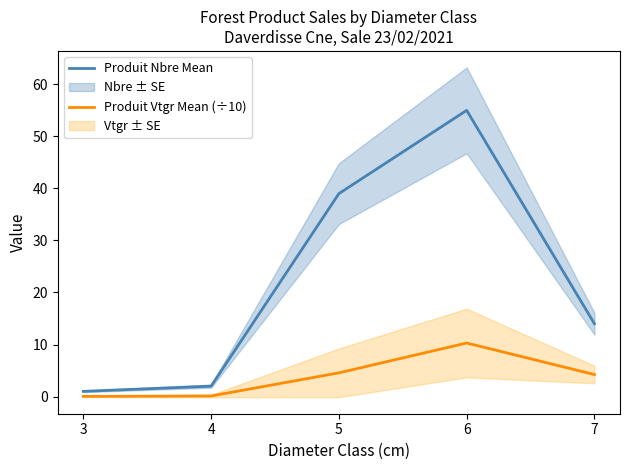

What is the difference between the maximum and minimum values in the Produit Nbre Mean series?

54.0